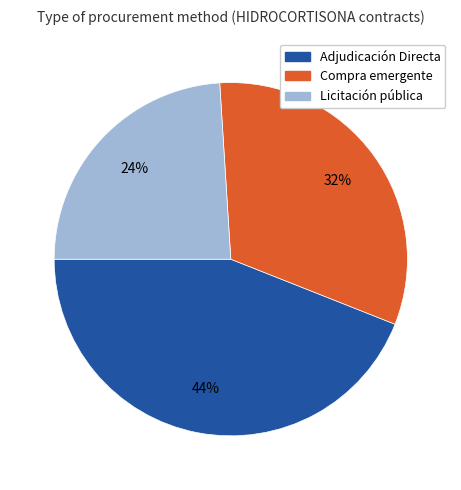

How many slices are in this pie chart?

3